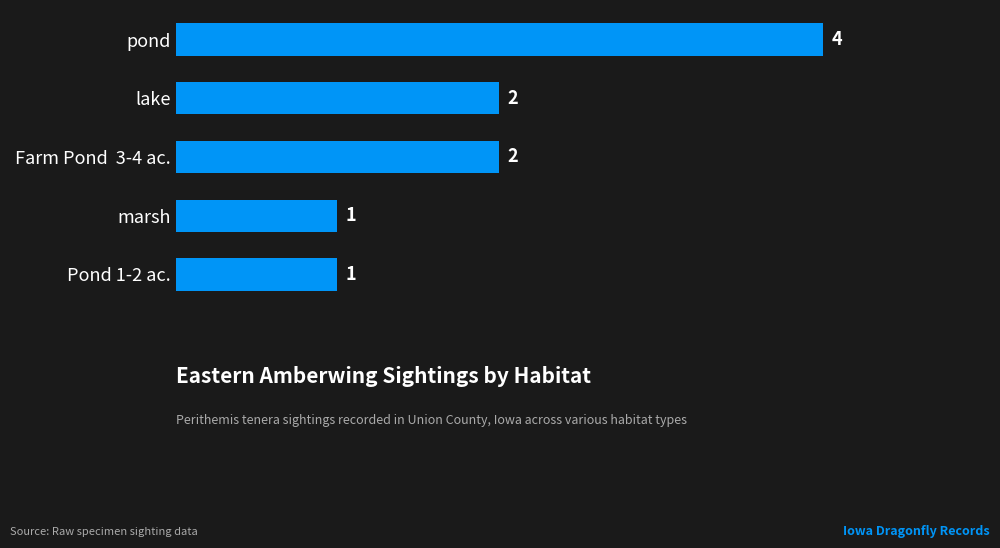

What is the minimum value shown in the chart?

1